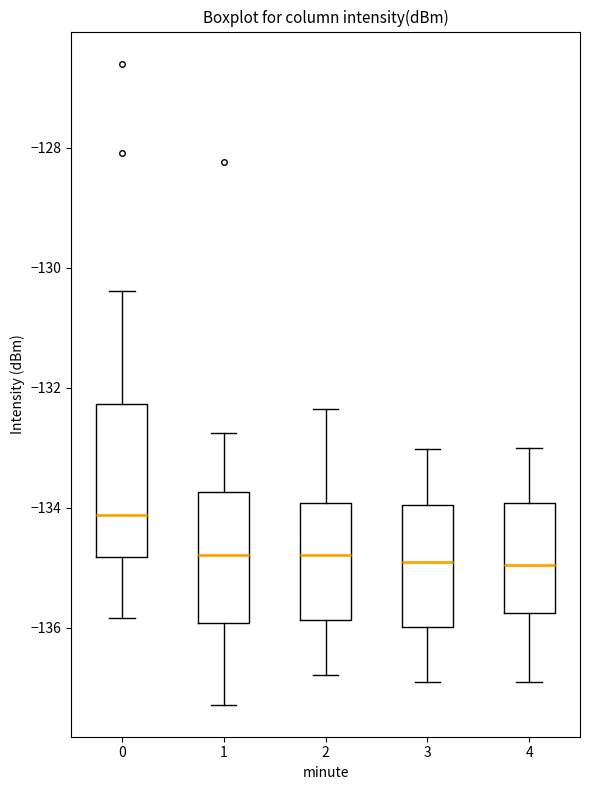

Where is the upper edge of the box at x = 0 on the y-axis? The values are not printed on the chart, so give them approximately, as read against the axis.

-132.2